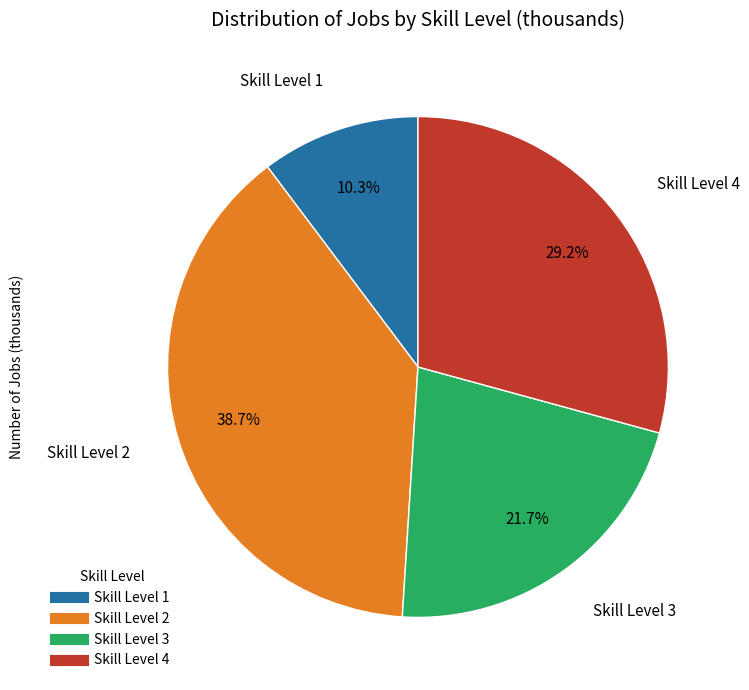

Does any single category account for the majority?

No